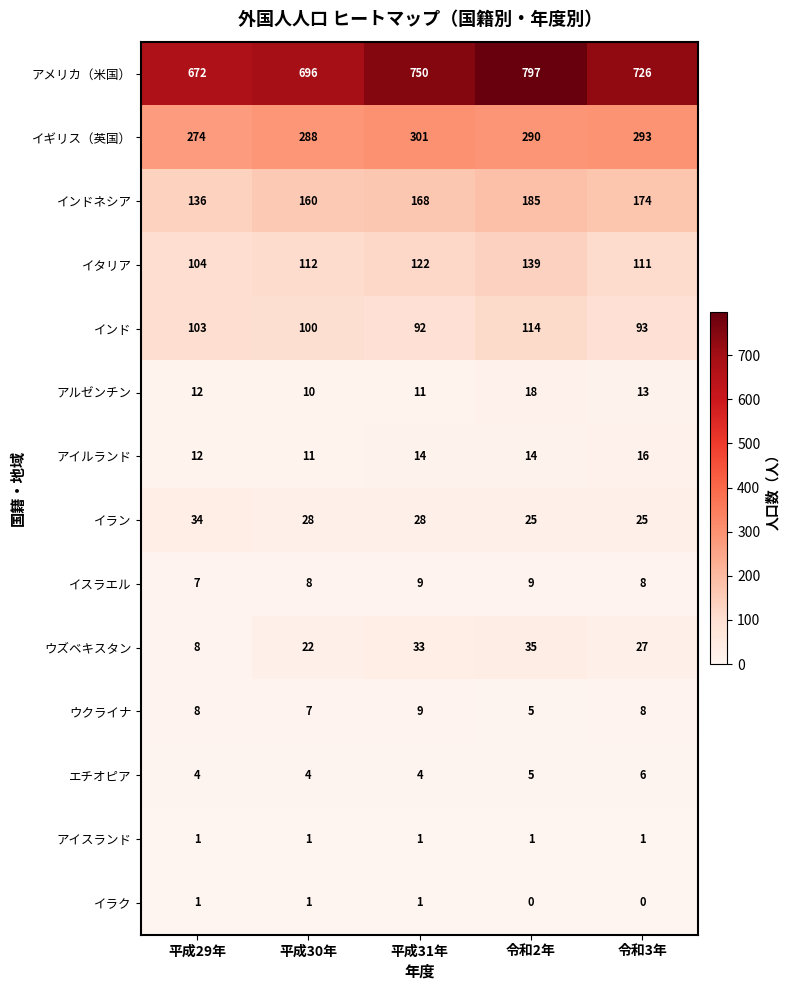

Between 平成31年 and 令和2年, which series saw the biggest shift?

アメリカ（米国）